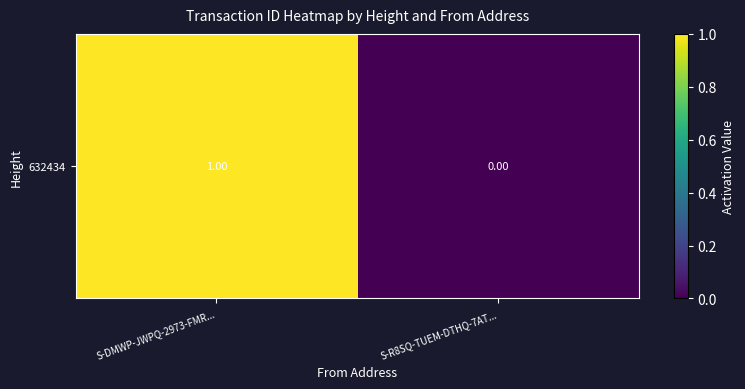

List the labels in order of value, largest first.

S-DMWP-JWPQ-2973-FMR..., S-R8SQ-TUEM-DTHQ-7AT...